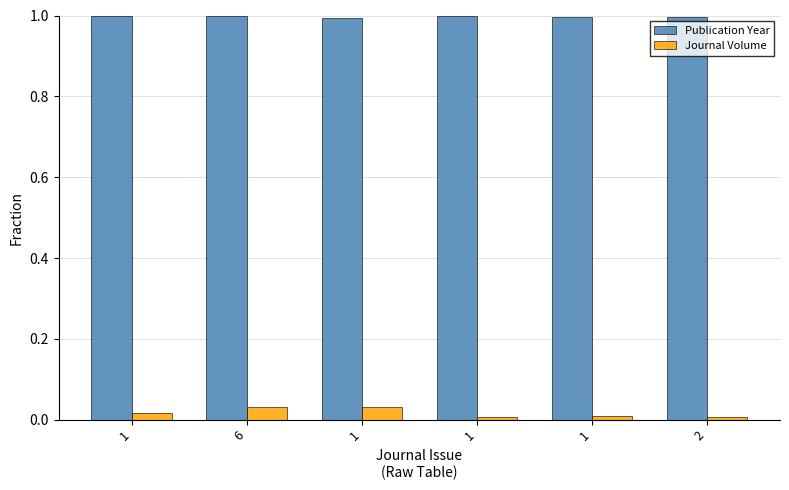

At how many categories does at least one series exceed 0?

6